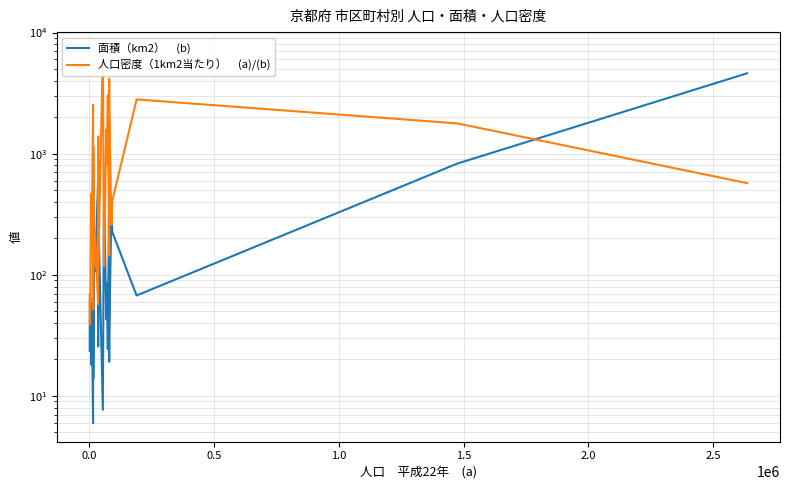

What is the sum of all 人口密度（1km2当たり）　(a)/(b) values?

31706.8